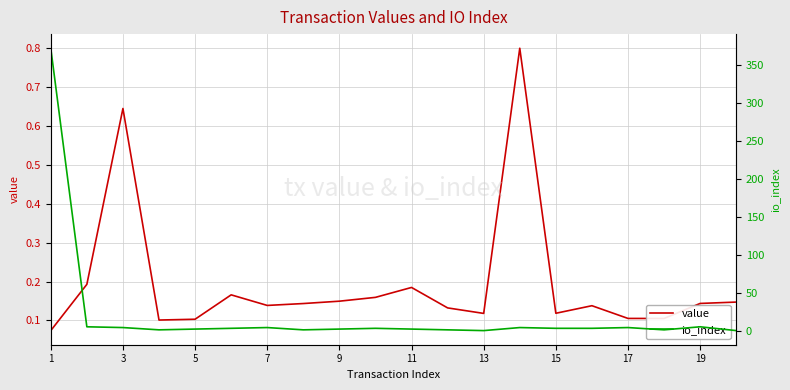

The value of value at 17 is 0.1. True or false?

True